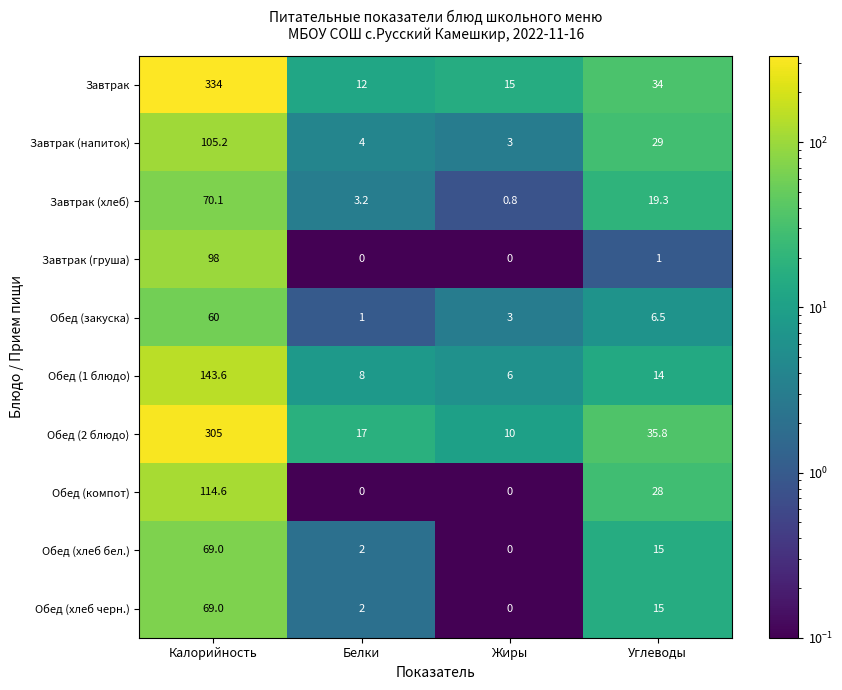

List the labels in order of Завтрак (напиток) value, smallest first.

Жиры, Белки, Углеводы, Калорийность